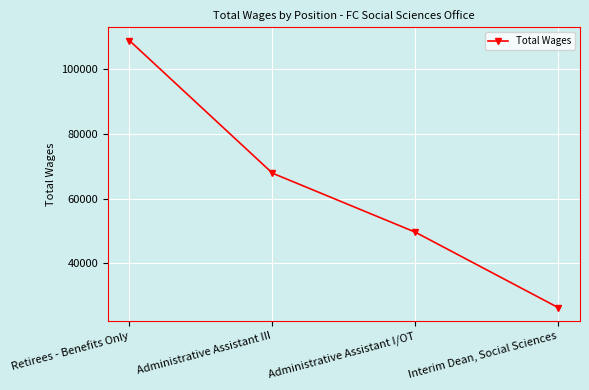

Which has a higher value, Administrative Assistant I/OT or Retirees - Benefits Only?

Retirees - Benefits Only